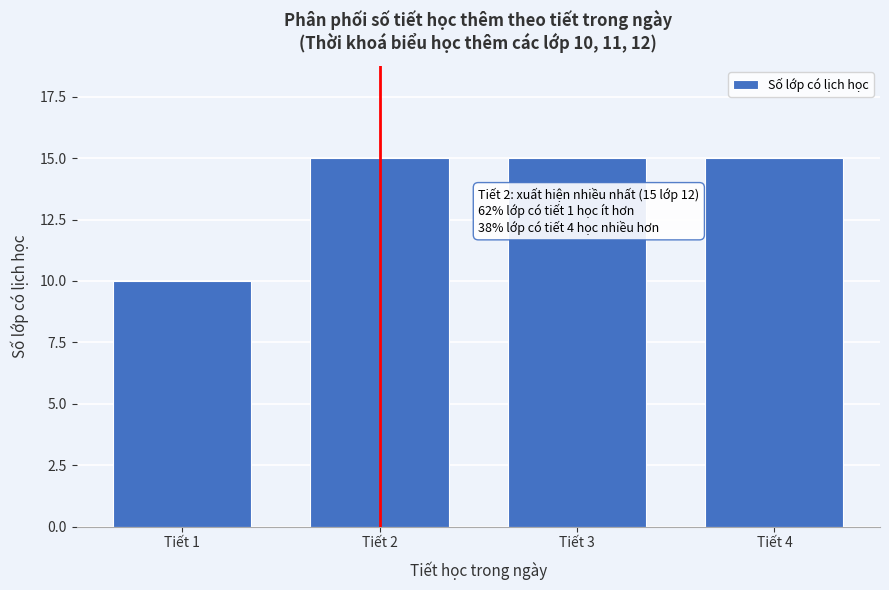

Reading left to right, what are all the values shown in this chart?

Tiết 1=10	Tiết 2=15	Tiết 3=15	Tiết 4=15